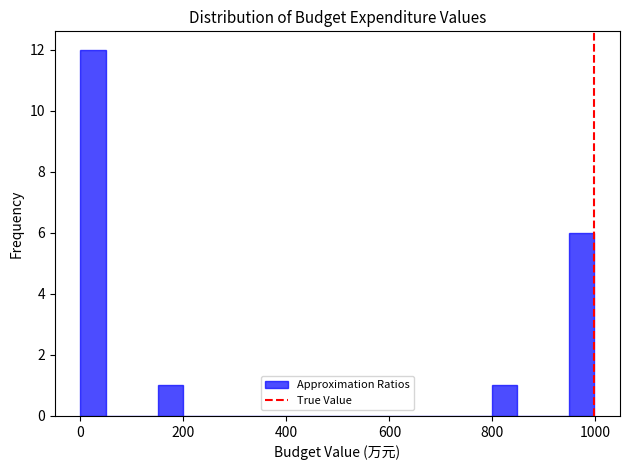

Read against the x-axis, roughly where is the centre of the tallest bar?

20